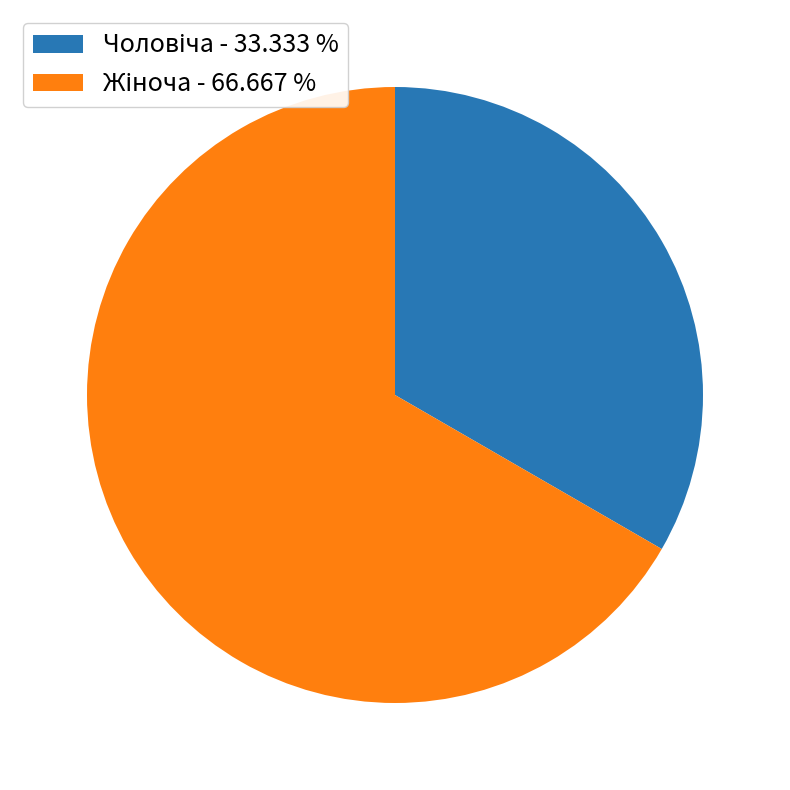

Is there any slice that represents more than half of the pie?

Yes